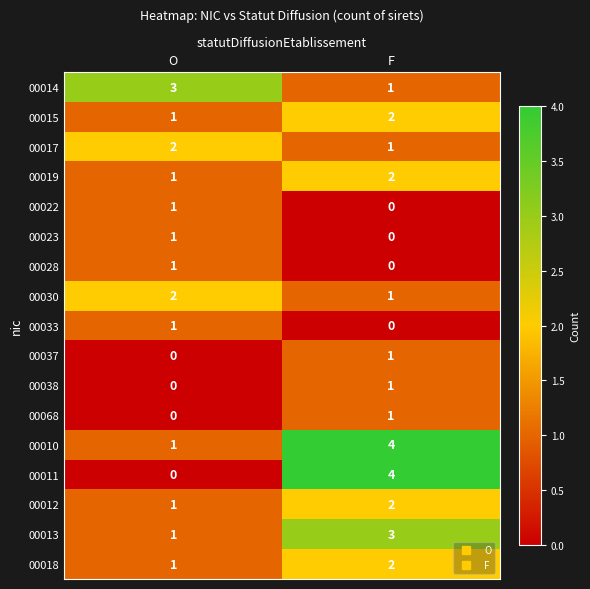

True or false: 00017 has a value of 2 at O.

True